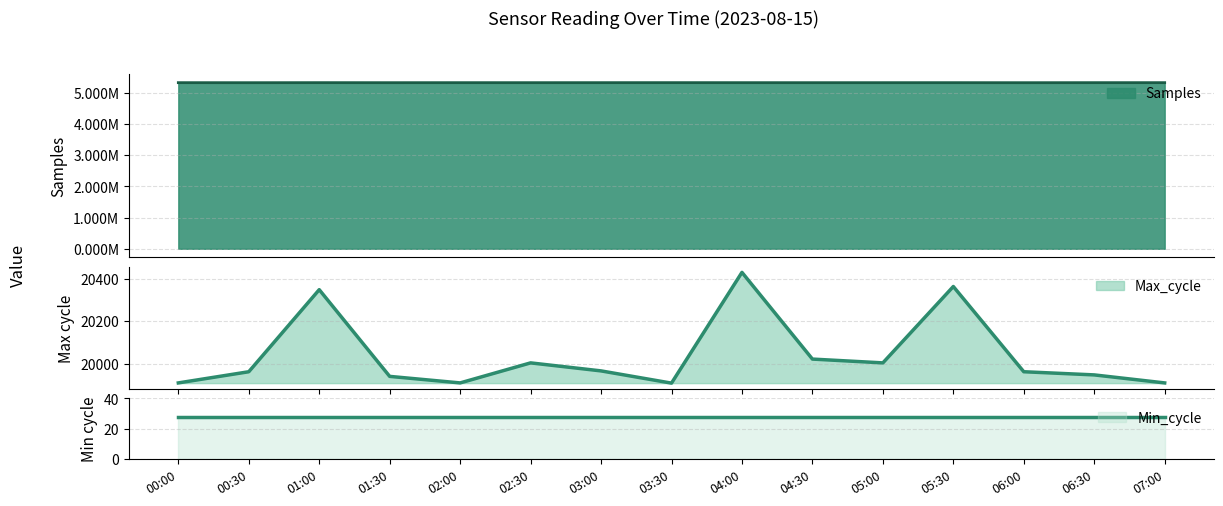

What is the total value across all series at 03:00?

5345537